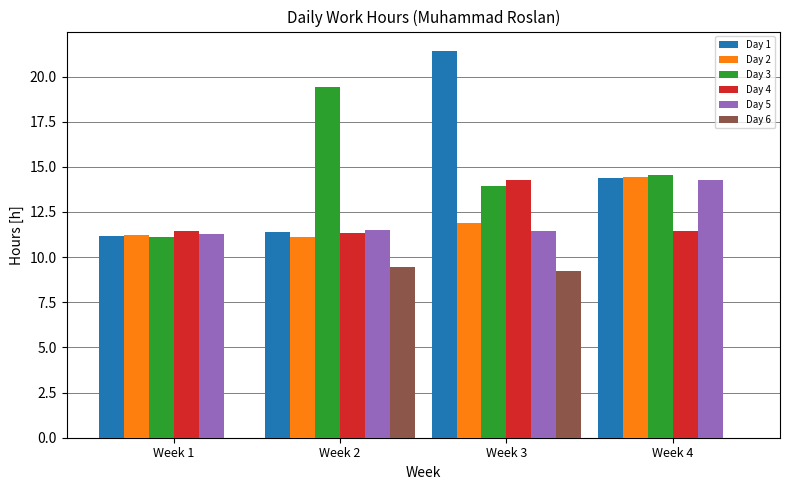

Where is Day 3 nearest to the value 15?

Week 4